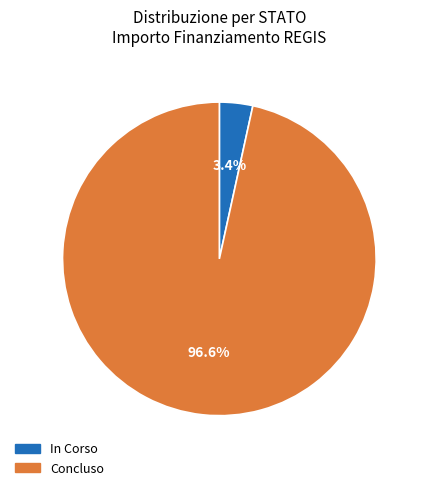

What is the total percentage of Concluso and In Corso?

100.0%